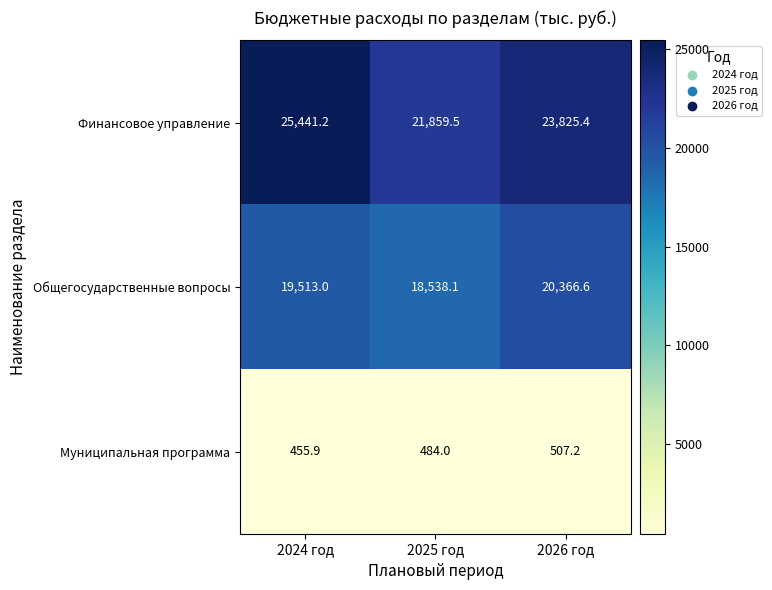

Rank the series by their maximum value, from highest to lowest.

Финансовое управление, Общегосударственные вопросы, Муниципальная программа